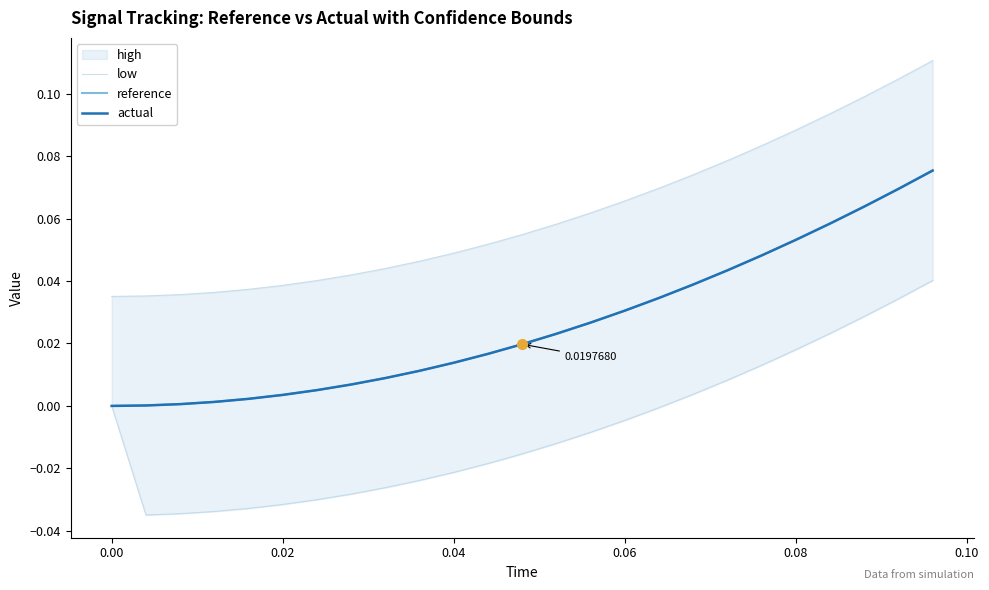

Rank the series at 0.06 from lowest to highest value.

low, reference, actual